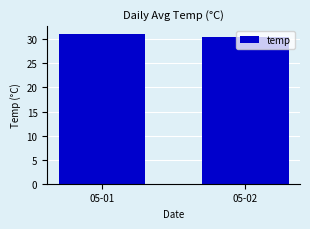

Reading left to right, extract all data points from this chart.

31.2	30.5